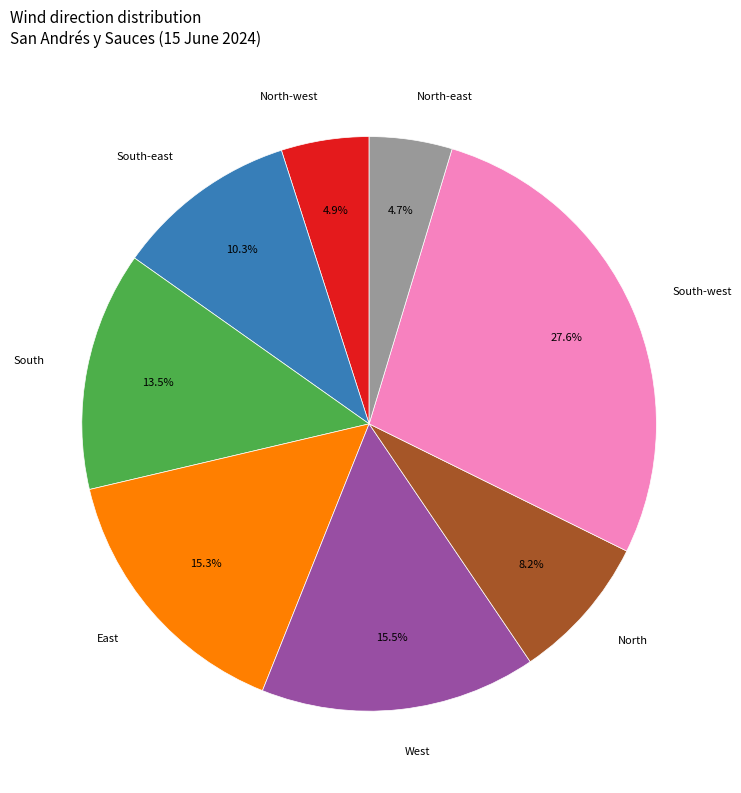

Approximately how many times larger is the value at South-west compared to West?

1.8